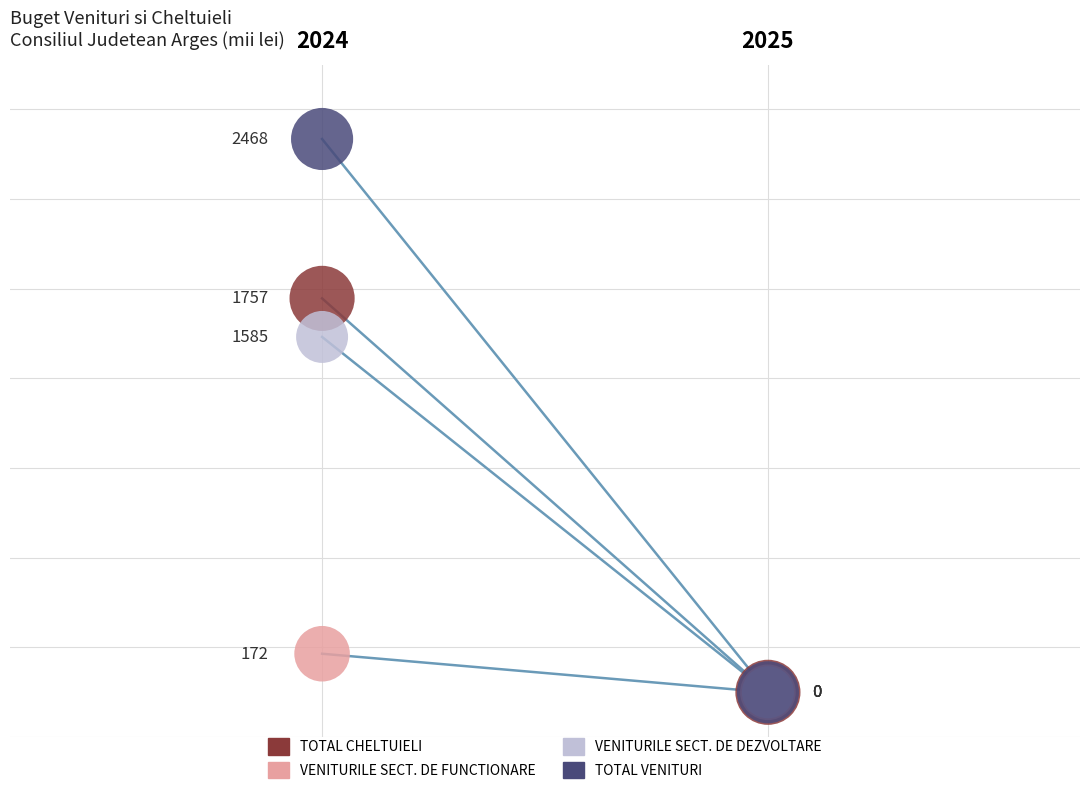

What are all the series names shown in the legend?

TOTAL VENITURI, VENITURILE SECT. DE FUNCTIONARE, VENITURILE SECT. DE DEZVOLTARE, TOTAL CHELTUIELI